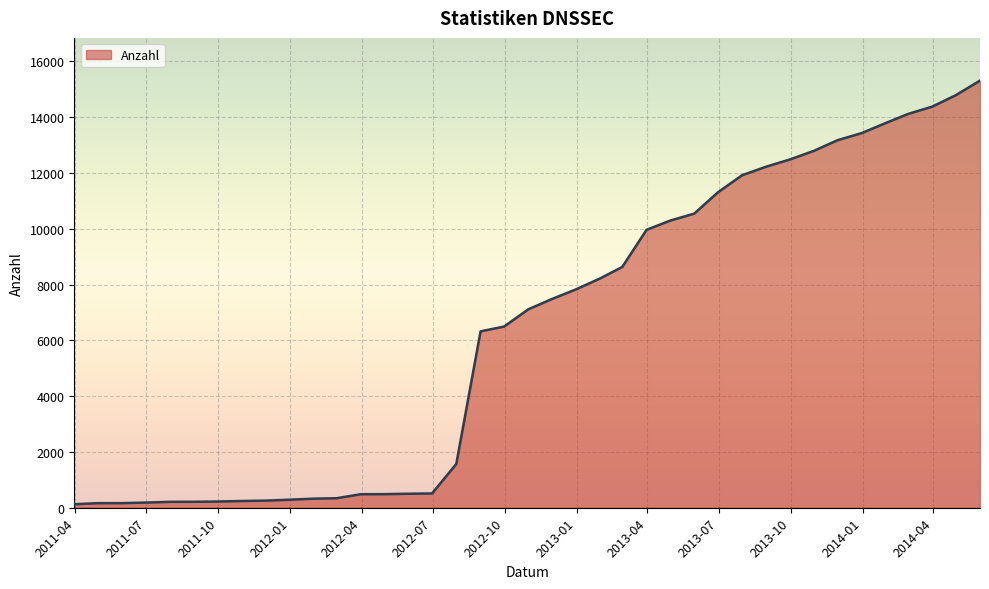

How many distinct data groups are displayed?

1